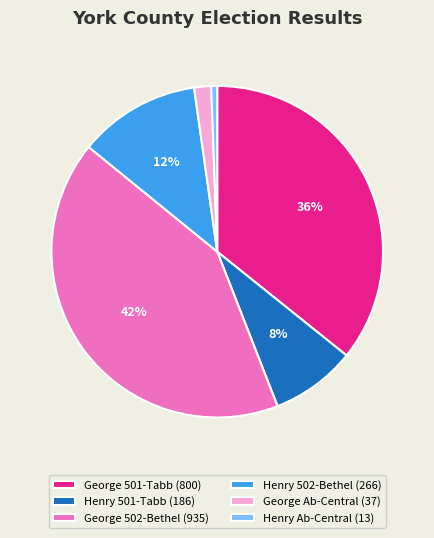

Is there a majority slice in this chart?

No